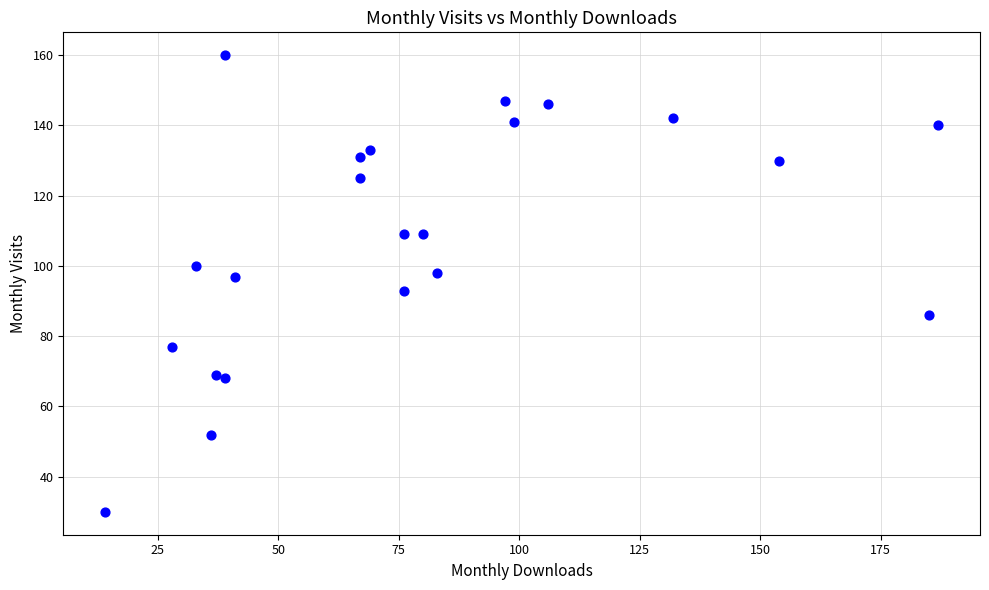

What is the range of Y values (max minus min)?

130